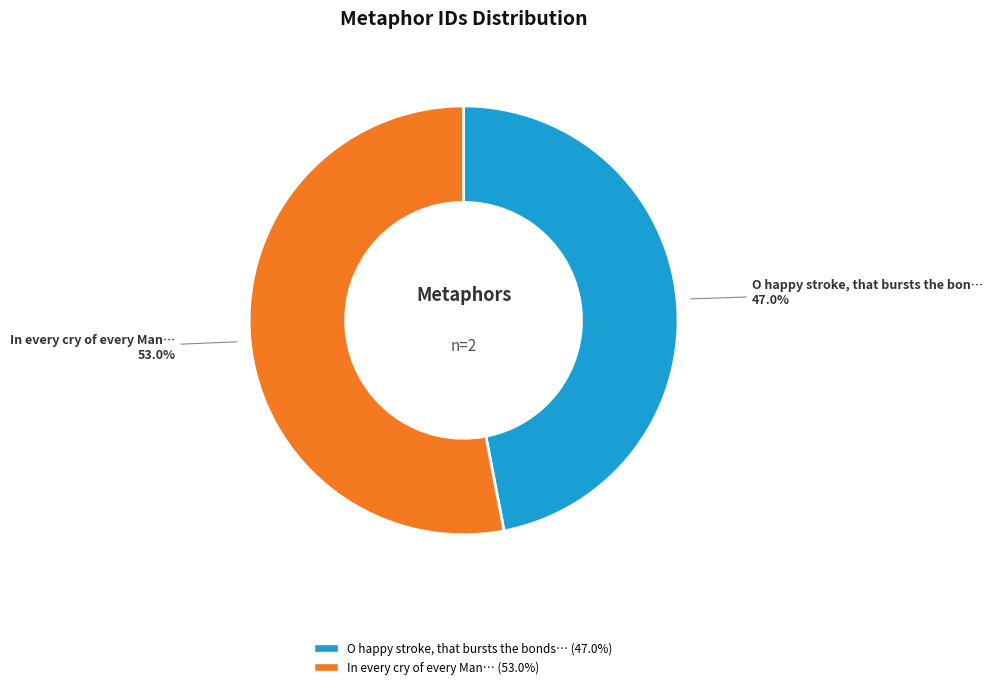

To the nearest percent, what is the difference between the largest and smallest slice percentages?

6%